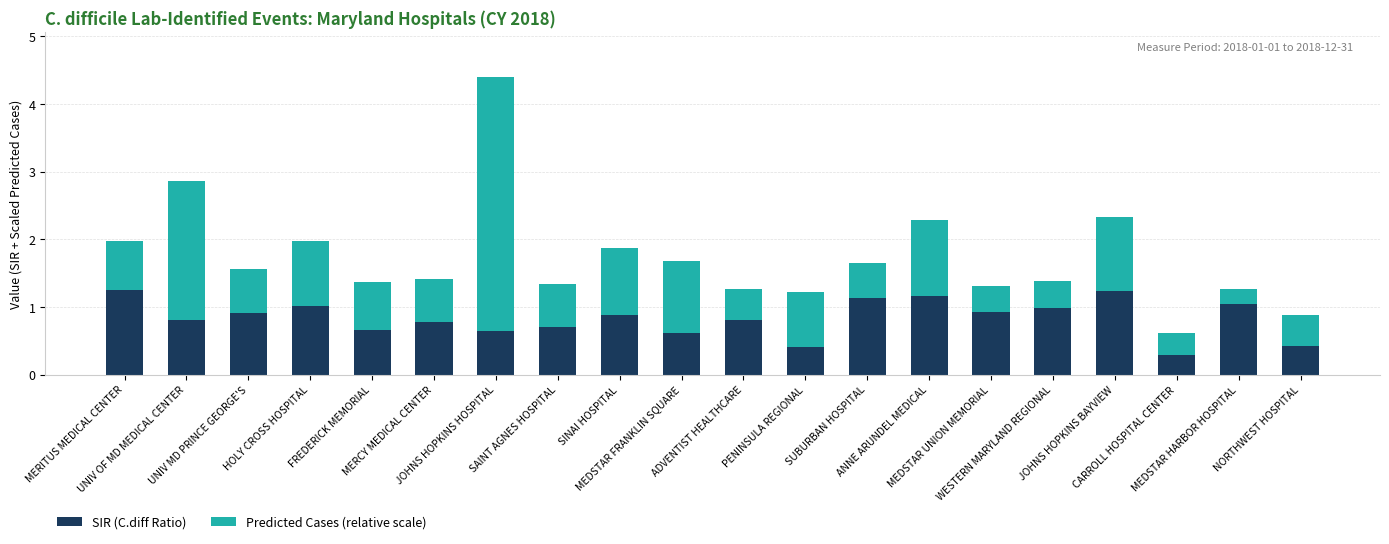

What is the difference between the second highest and minimum values in the SIR (C.diff Ratio) series?

0.9